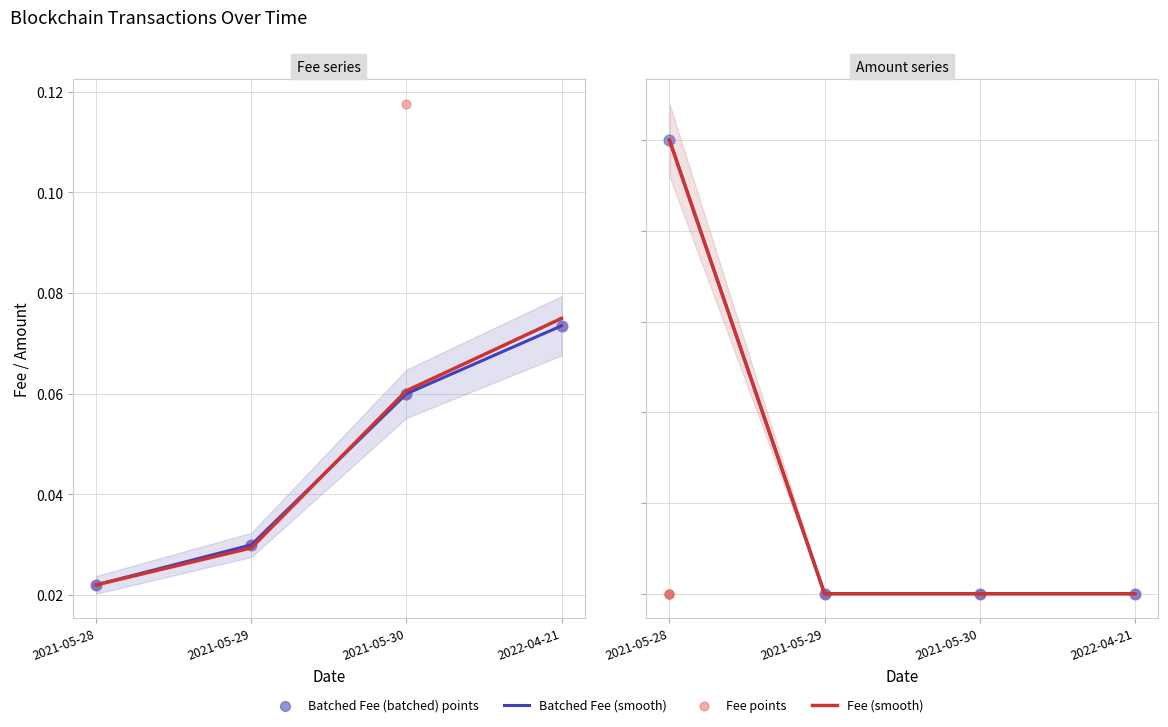

At how many categories does at least one series exceed 9?

1